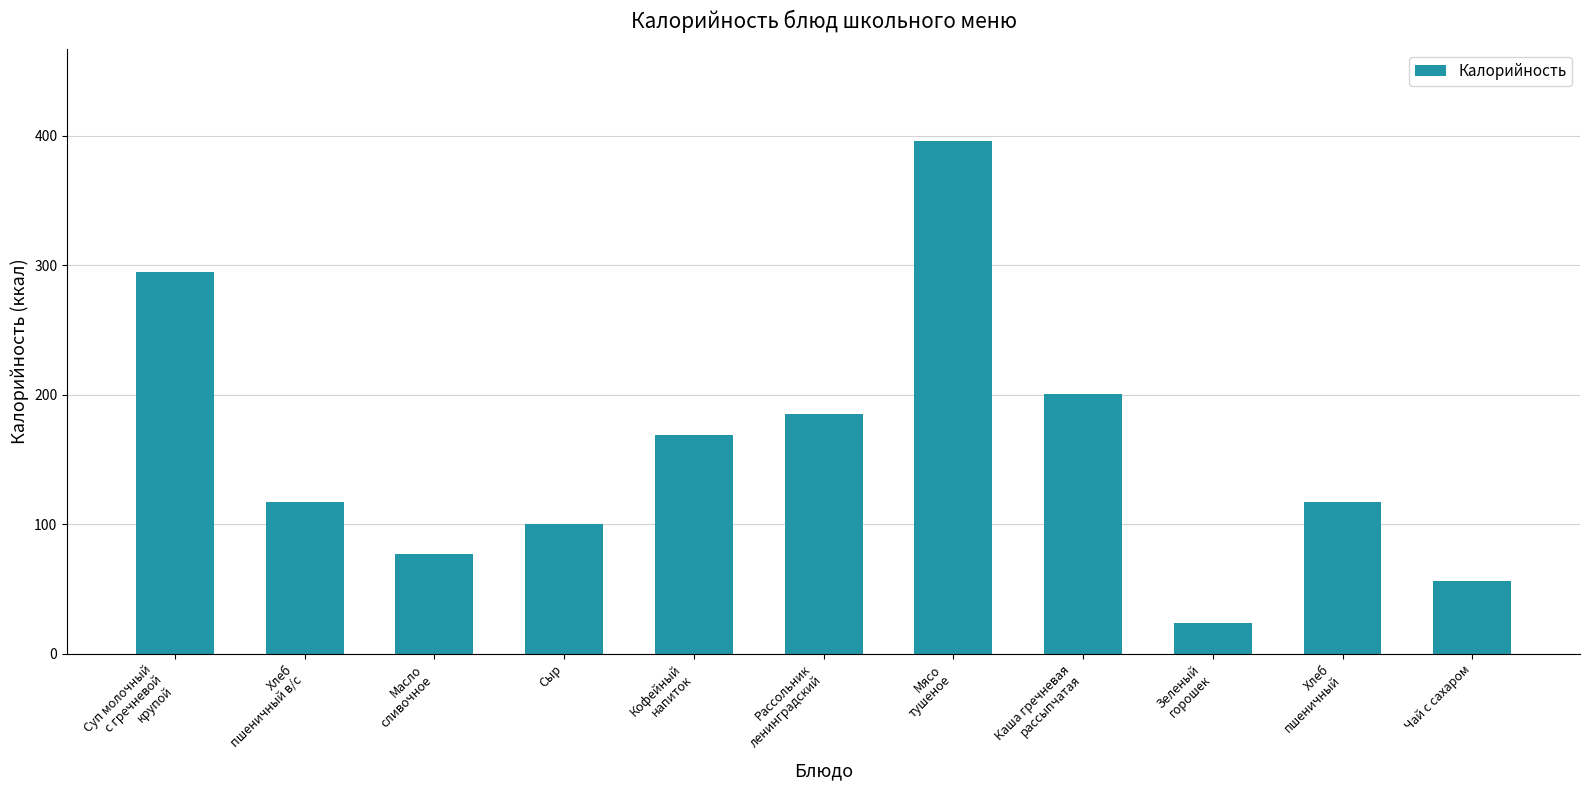

What is the value of the 1st bar from the left?

295.0